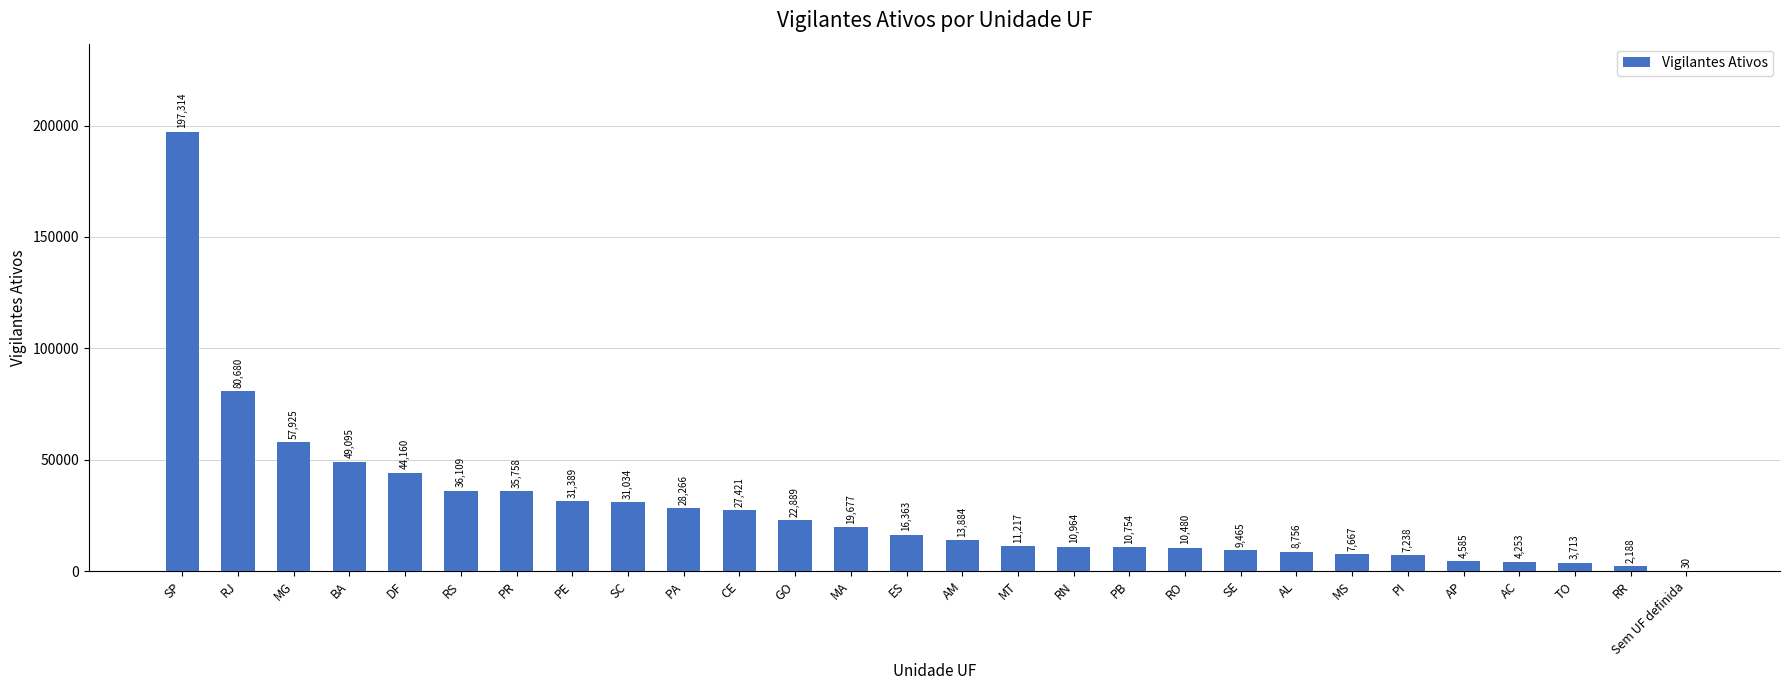

True or false: the data shows 19332 at RN.

False